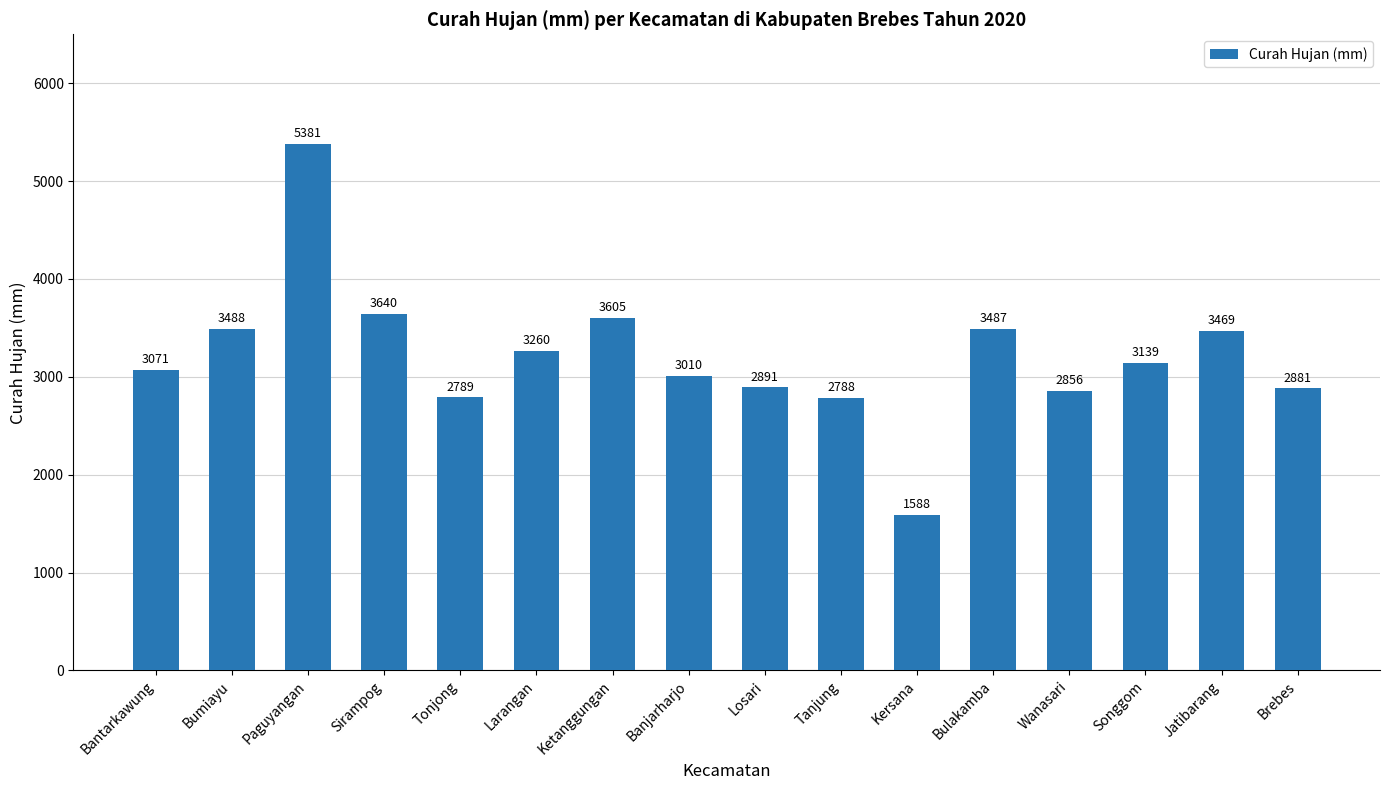

What is the difference between the second highest and second lowest values?

852